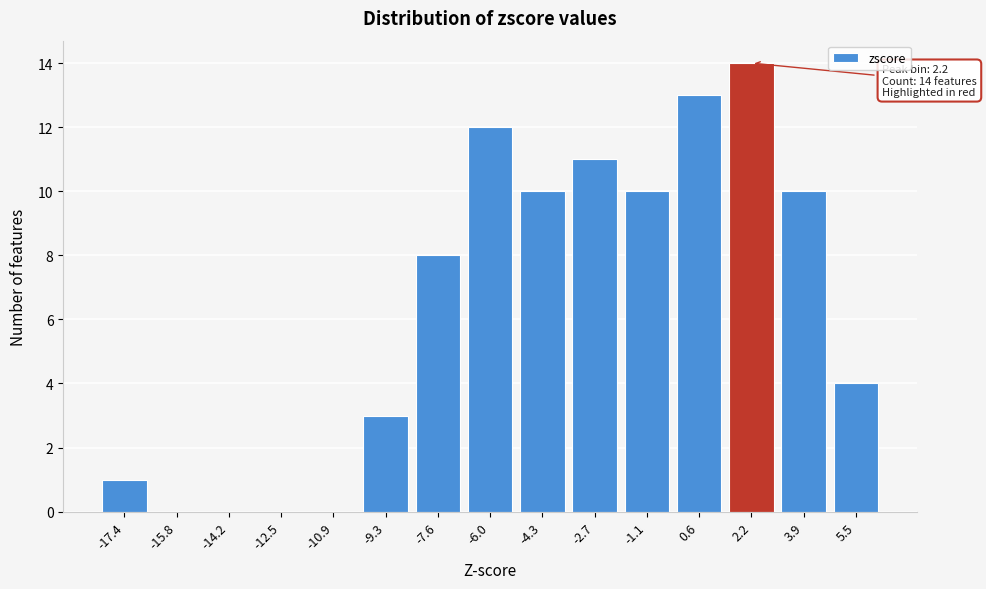

Reading right to left, what are all the values shown in this chart?

5.5=4	3.9=10	2.2=14	0.6=13	-1.1=10	-2.7=11	-4.3=10	-6.0=12	-7.6=8	-9.3=3	-10.9=0	-12.5=0	-14.2=0	-15.8=0	-17.4=1